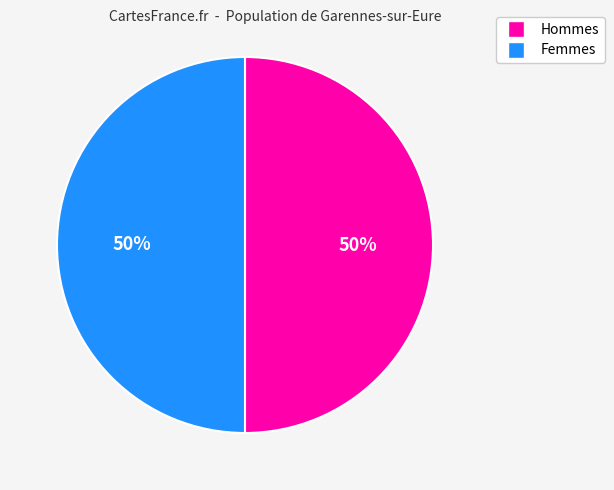

Count the number of slices in the pie.

2